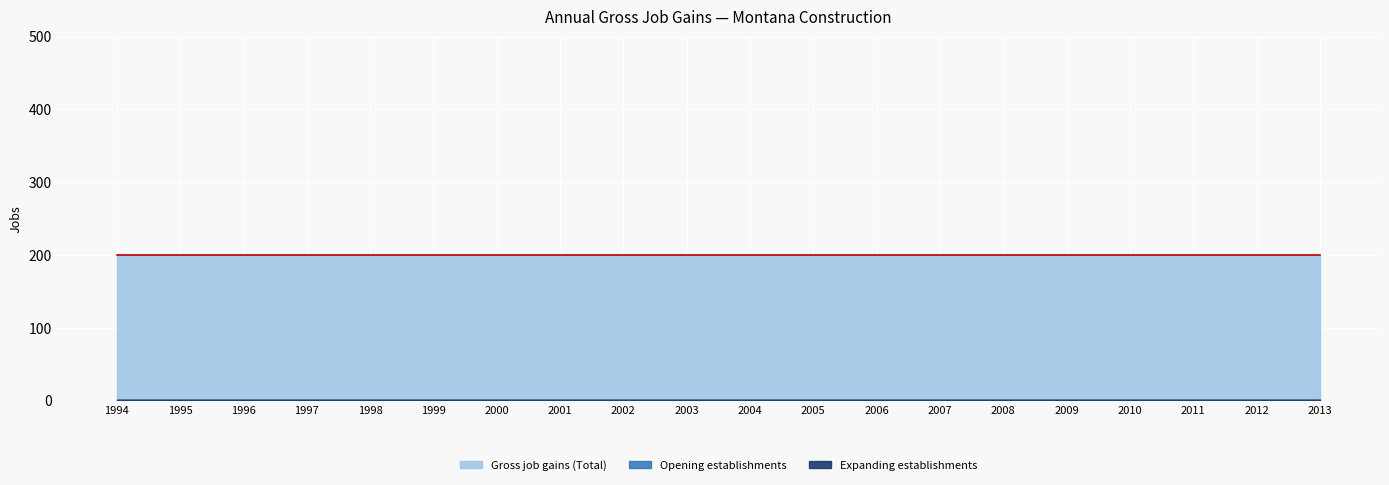

How many lines are shown in the chart?

3